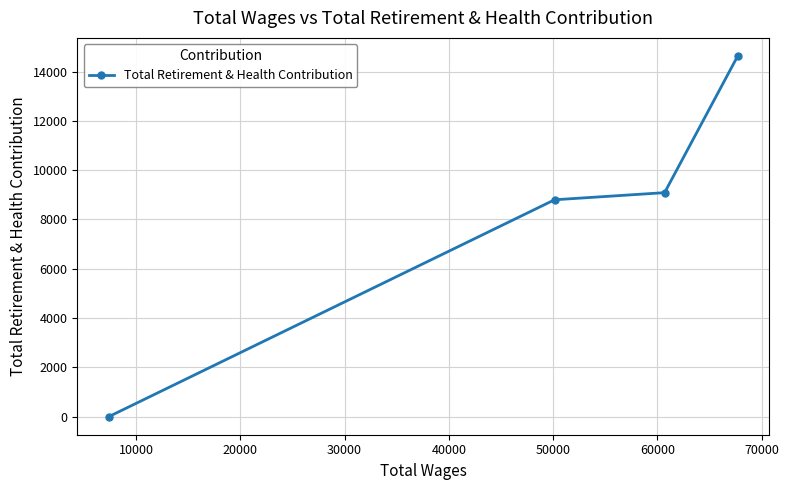

True or false: the data has more than 1 interior local peaks.

False